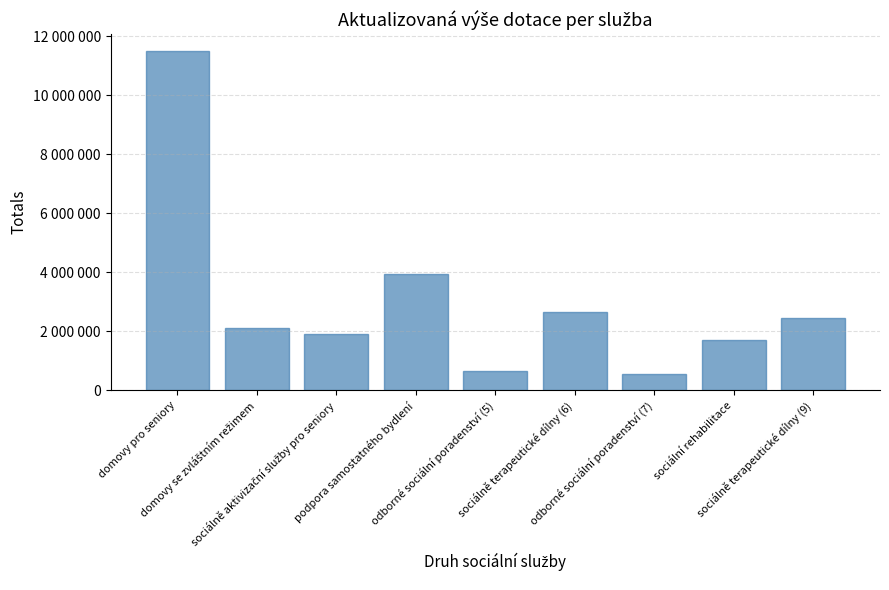

At which label does the data first exceed 2100000?

domovy pro seniory